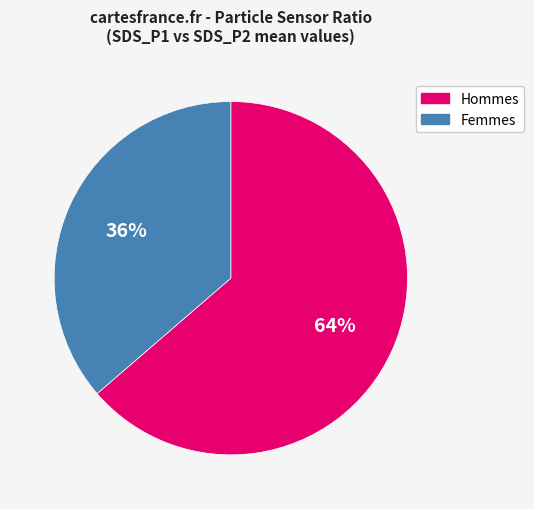

Is there any slice that represents more than half of the pie?

Yes